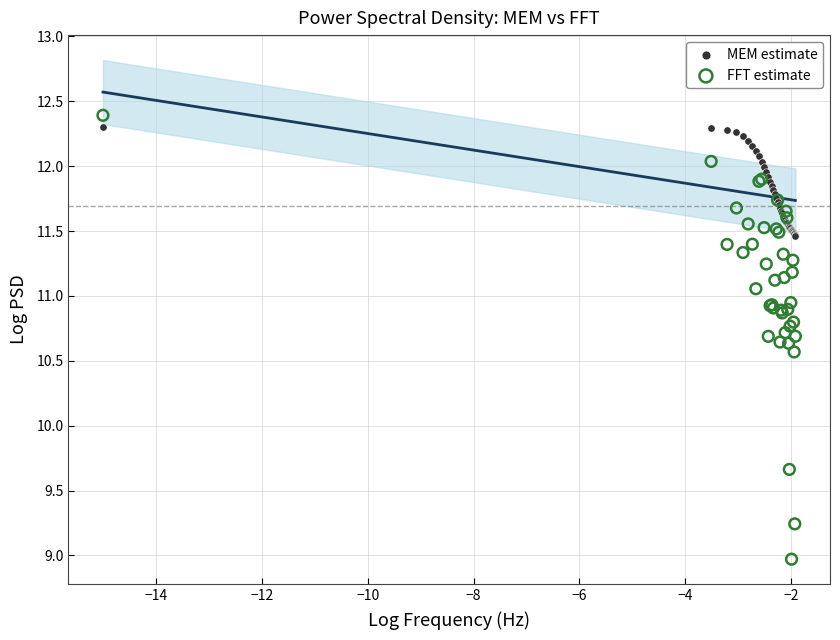

What are all the series names shown in the legend?

MEM estimate, FFT estimate